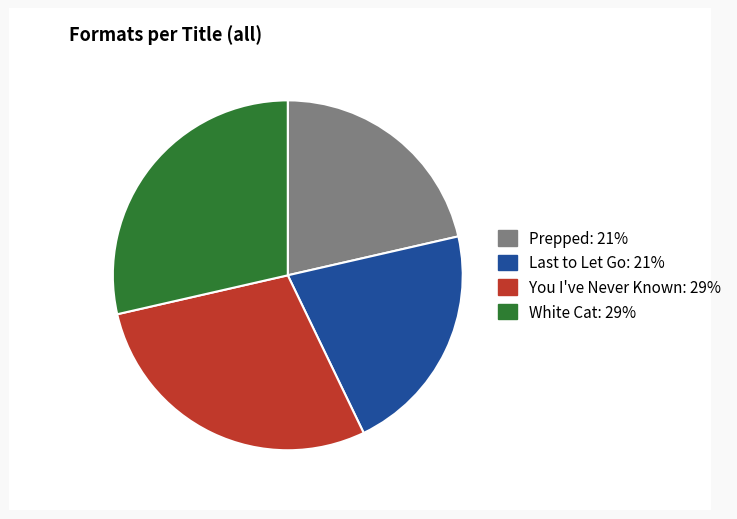

Does You I've Never Known represent more than half of the total?

No